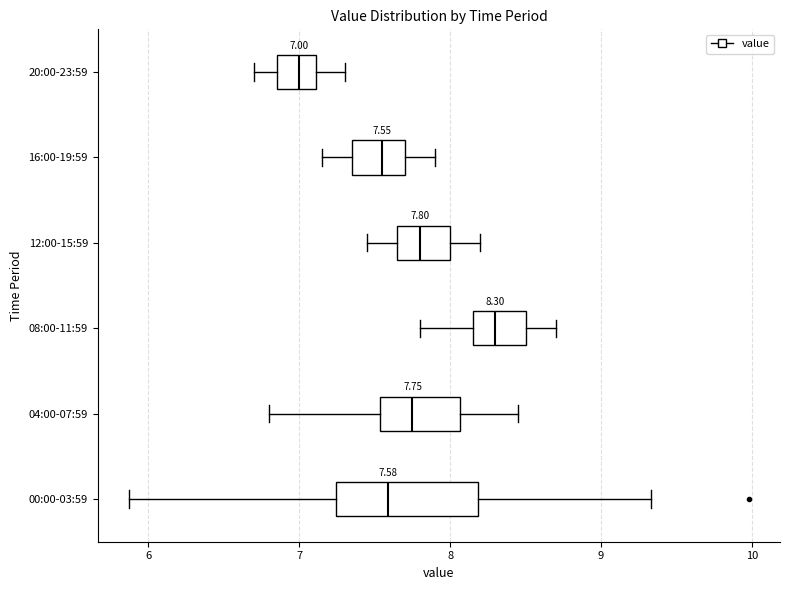

Which box's median line is the furthest to the right?

08:00-11:59